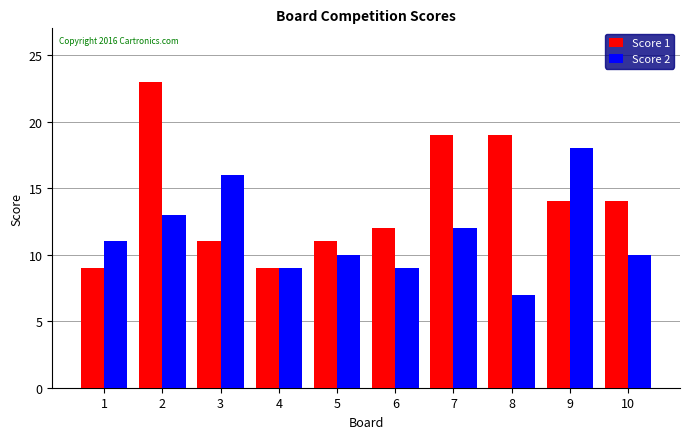

Rank the series by their maximum value, from highest to lowest.

Score 1, Score 2